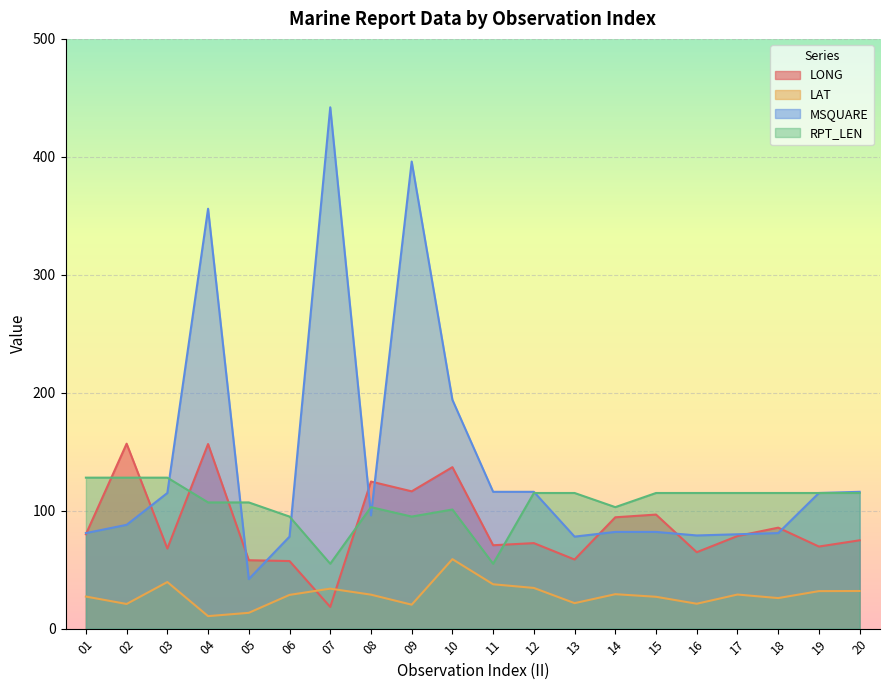

Reading left to right, transcribe all the data shown in this chart.

LONG: 01=80.0	02=156.8	03=67.9	04=156.5	05=58.0	06=57.3	07=18.4	08=124.7	09=116.4	10=136.9	11=70.7	12=72.5	13=58.6	14=94.4	15=96.7	16=64.8	17=78.5	18=85.6	19=69.6	20=74.9
LAT: 01=27.2	02=20.9	03=39.5	04=10.6	05=13.4	06=28.6	07=33.9	08=28.8	09=20.3	10=58.9	11=37.6	12=34.5	13=21.6	14=29.2	15=27.0	16=21.1	17=28.9	18=25.9	19=31.8	20=31.9
MSQUARE: 01=81.0	02=88.0	03=115.0	04=356.0	05=42.0	06=78.0	07=442.0	08=96.0	09=396.0	10=194.0	11=116.0	12=116.0	13=78.0	14=82.0	15=82.0	16=79.0	17=80.0	18=81.0	19=115.0	20=116.0
RPT_LEN: 01=128.0	02=128.0	03=128.0	04=107.0	05=107.0	06=95.0	07=55.0	08=103.0	09=95.0	10=101.0	11=55.0	12=115.0	13=115.0	14=103.0	15=115.0	16=115.0	17=115.0	18=115.0	19=115.0	20=115.0